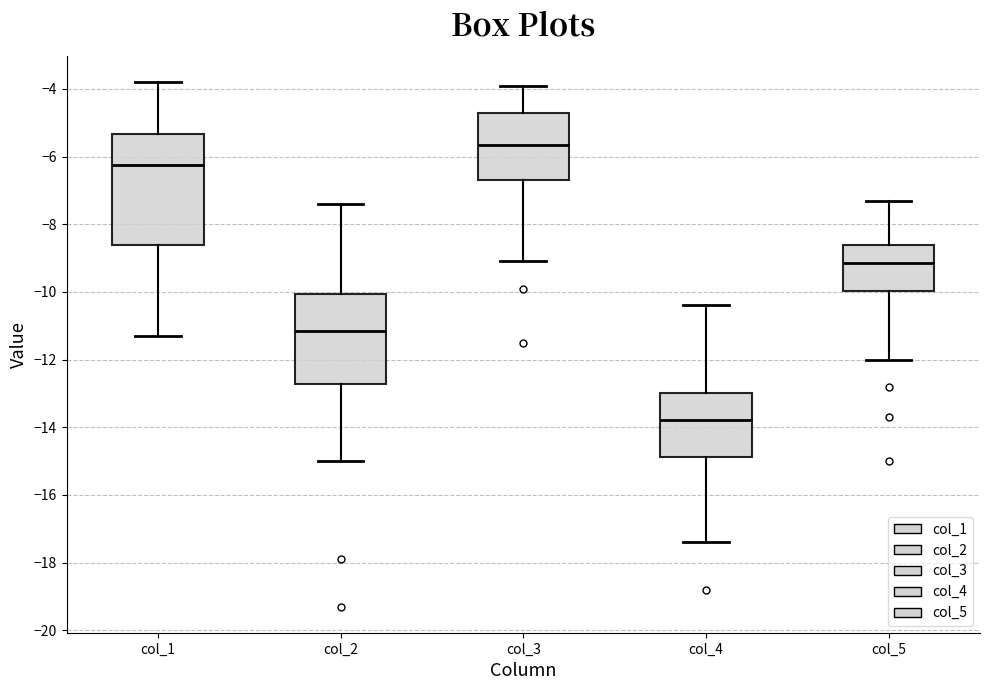

Which box is the tallest, from its lower edge to its upper edge?

col_1